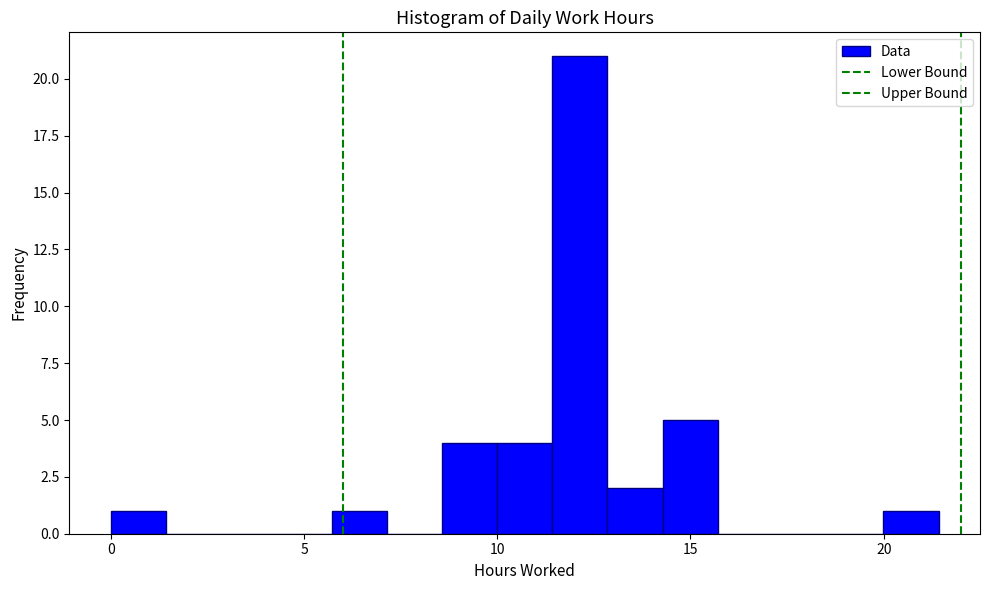

Read against the x-axis, roughly where is the centre of the tallest bar?

12.0